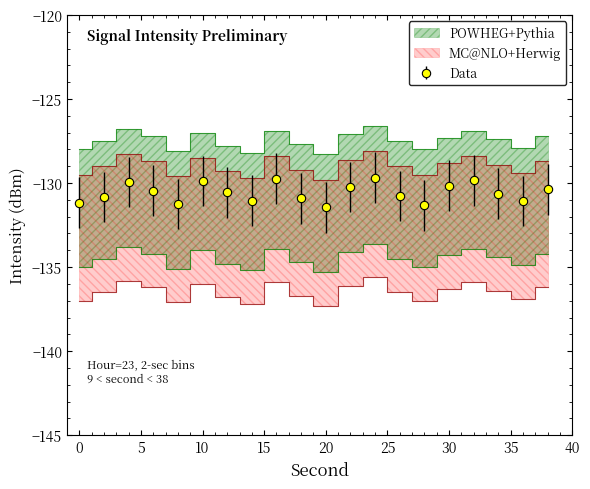

Rank the categories by band2_lower value from lowest to highest.

20, 14, 8, 0, 28, 36, 12, 18, 2, 26, 34, 30, 6, 38, 22, 10, 16, 32, 4, 24